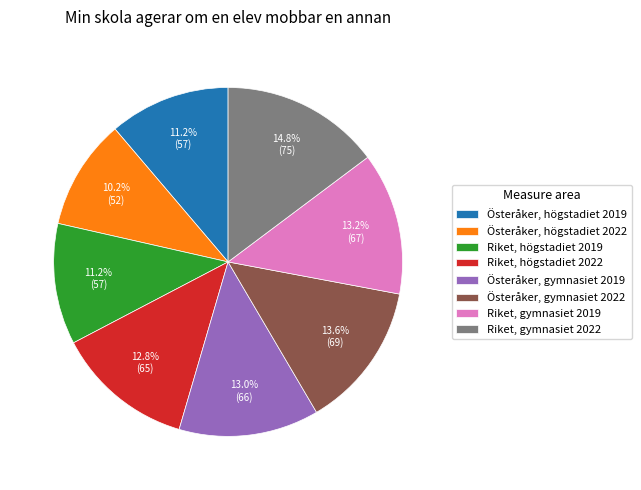

To the nearest percent, what is the average slice percentage?

12%